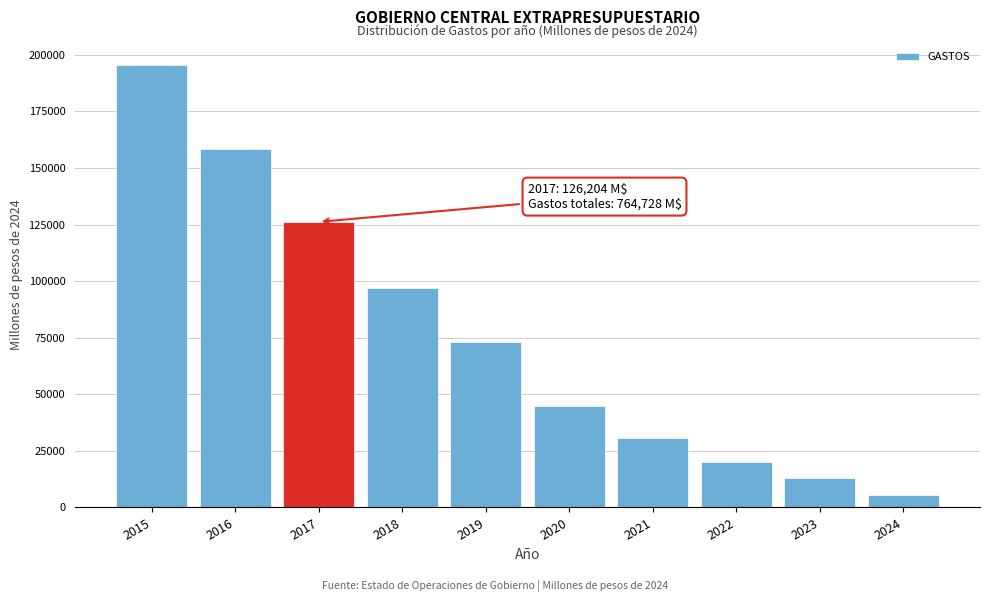

Reading left to right, what are all the values shown in this chart?

195701.8	158386.4	126203.8	96913.3	73054.4	44647.5	30862.9	20136.7	13151.9	5669.0